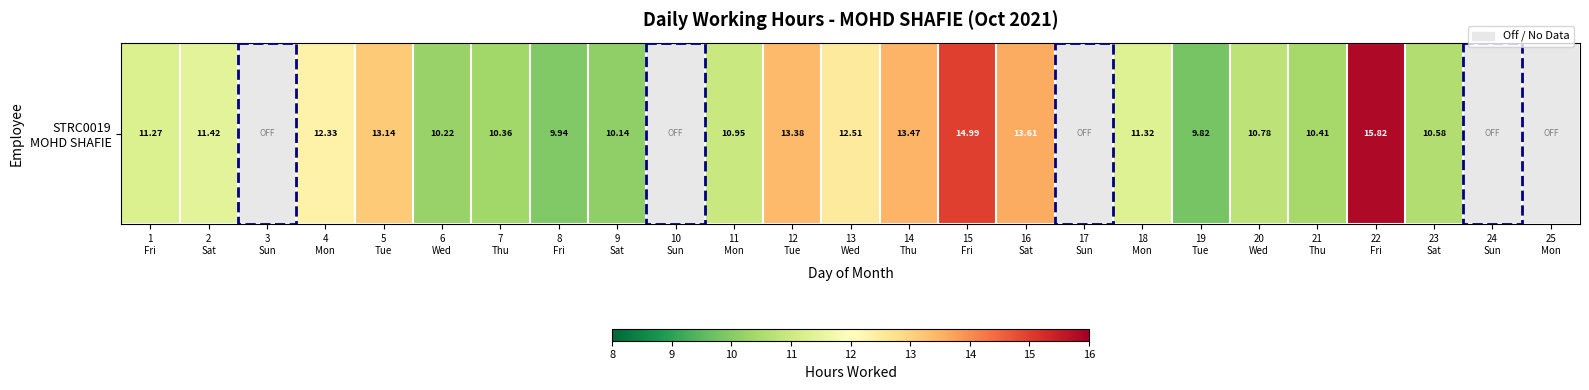

List the labels in order of value, largest first.

22
Fri, 15
Fri, 16
Sat, 14
Thu, 12
Tue, 5
Tue, 13
Wed, 4
Mon, 2
Sat, 18
Mon, 1
Fri, 11
Mon, 20
Wed, 23
Sat, 21
Thu, 7
Thu, 6
Wed, 9
Sat, 8
Fri, 19
Tue, 3
Sun, 10
Sun, 17
Sun, 24
Sun, 25
Mon